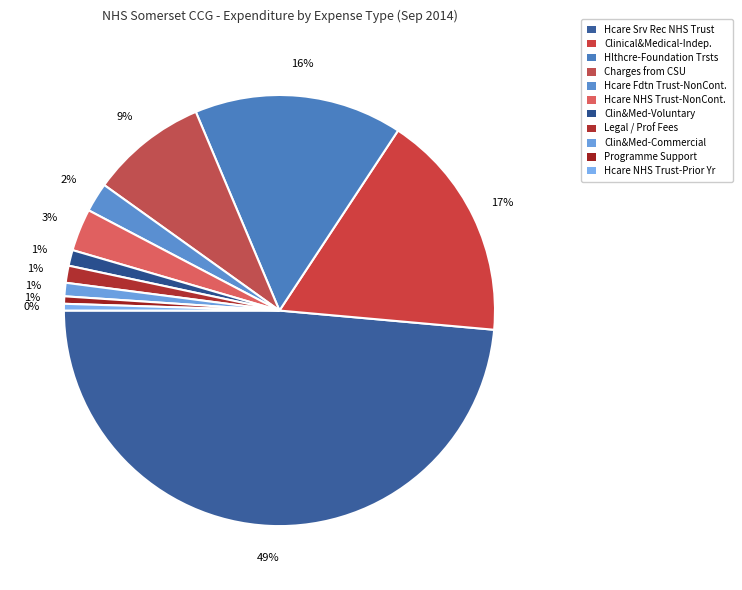

Is Legal / Prof Fees the majority of the pie?

No